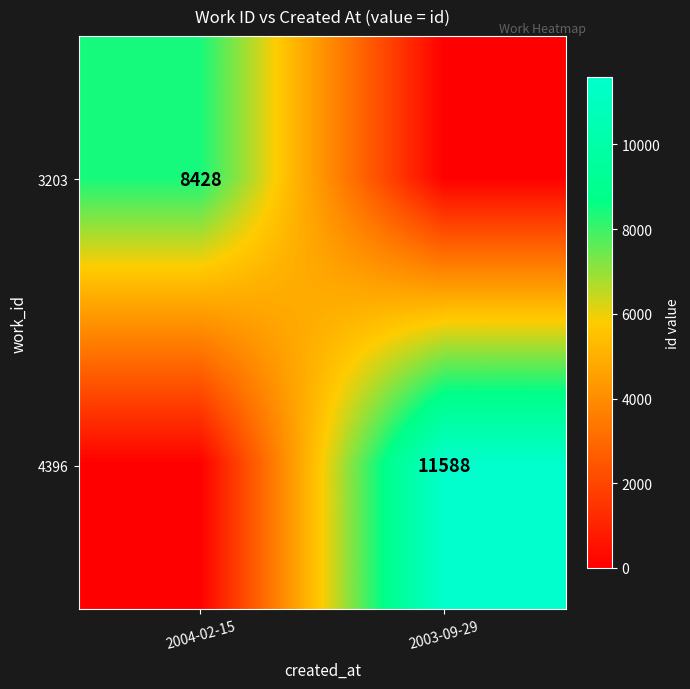

True or false: 3203 has a value of 13084 at 2004-02-15.

False